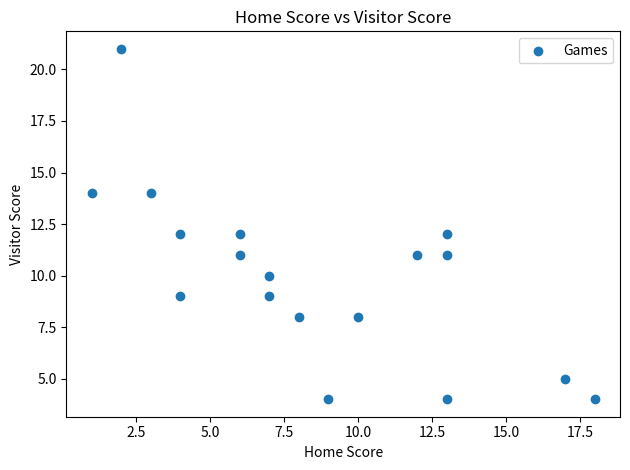

What is the range of Y values (max minus min)?

17